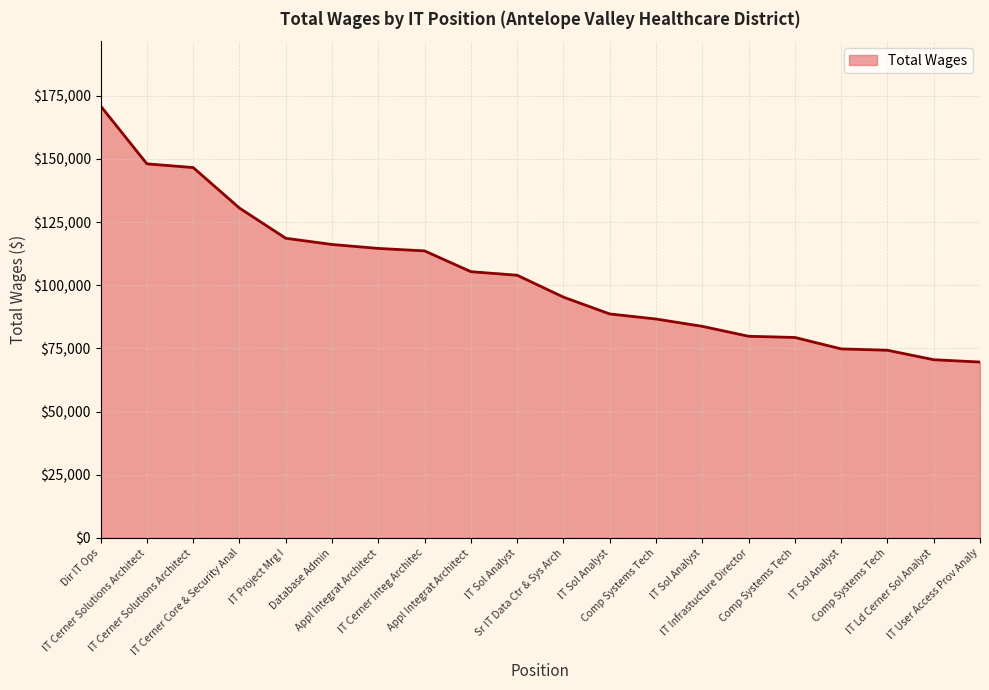

Rank the categories by value from lowest to highest.

IT User Access Prov Analy, IT Ld Cerner Sol Analyst, Comp Systems Tech, IT Sol Analyst, Comp Systems Tech, IT Infrastucture Director, IT Sol Analyst, Comp Systems Tech, IT Sol Analyst, Sr IT Data Ctr & Sys Arch, IT Sol Analyst, Appl Integrat Architect, IT Cerner Integ Architec, Appl Integrat Architect, Database Admin, IT Project Mrg I, IT Cerner Core & Security Anal, IT Cerner Solutions Architect, IT Cerner Solutions Architect, Dir IT Ops